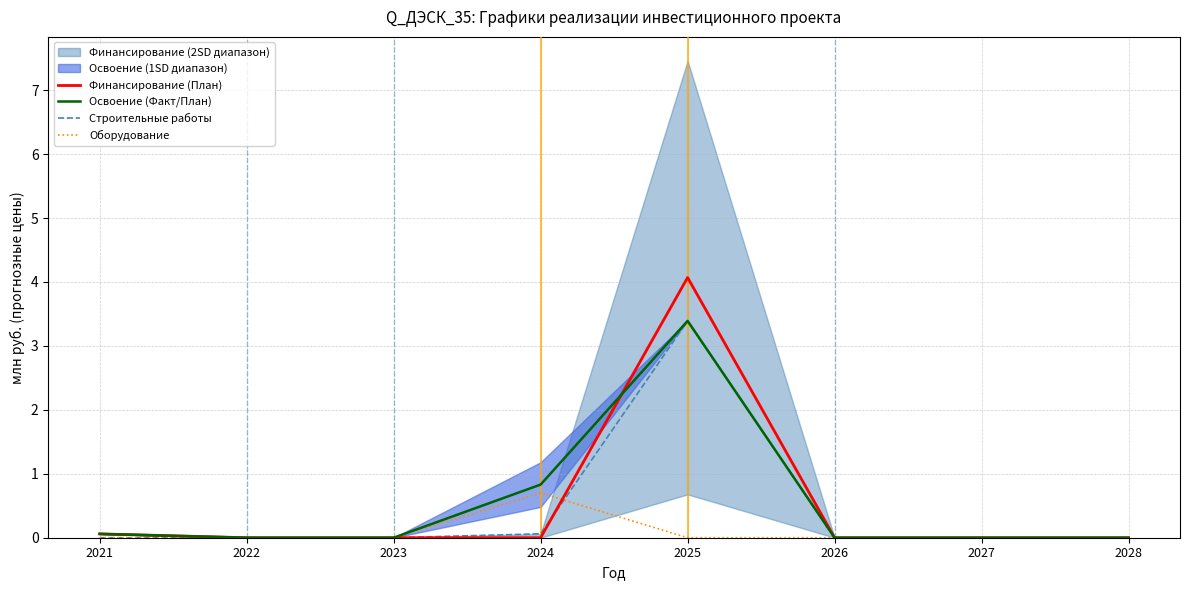

Is this an area chart (filled region under the line)?

No